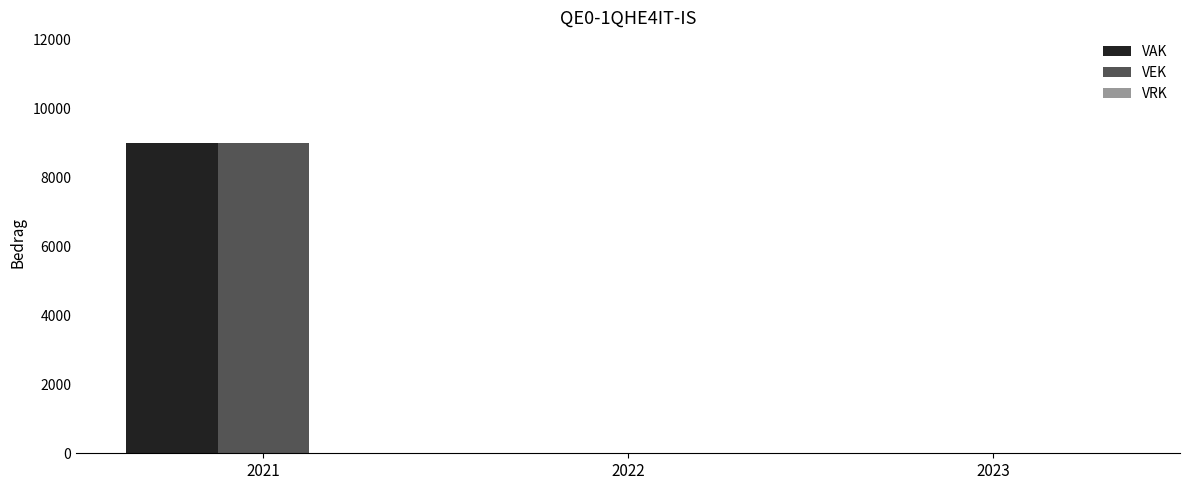

Is the value of VAK at 2023 greater than the value of VEK at 2021?

No